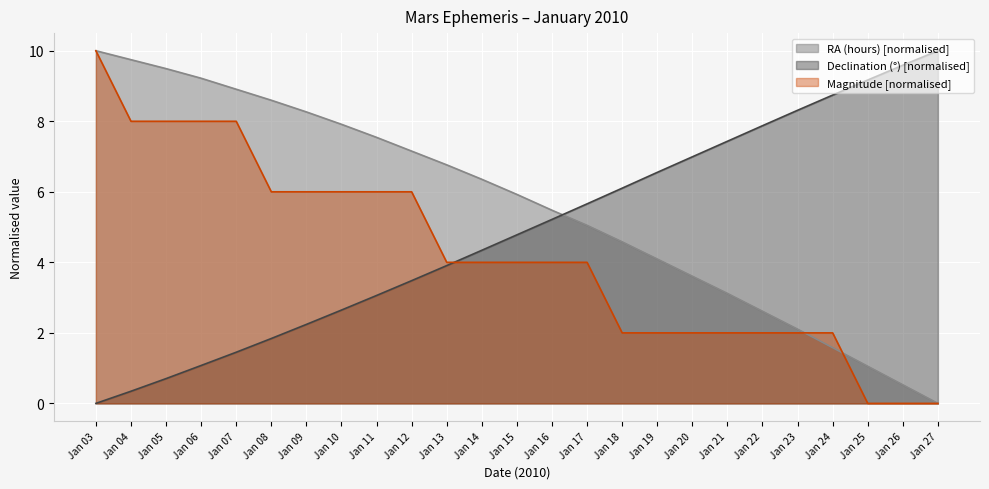

The value of Magnitude at Jan 12 is 9.6. True or false?

False